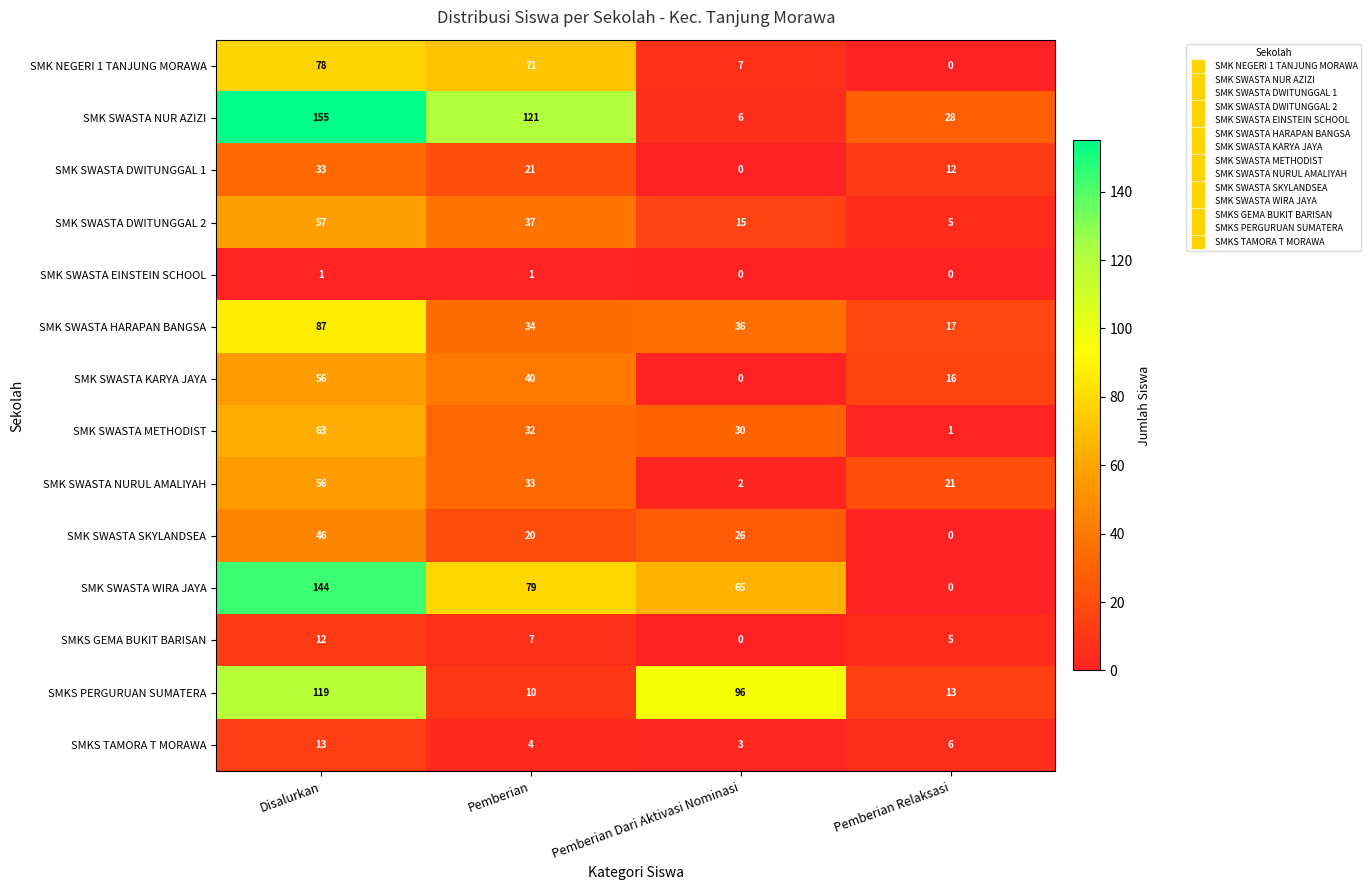

What is the average value of the SMK SWASTA KARYA JAYA series?

28